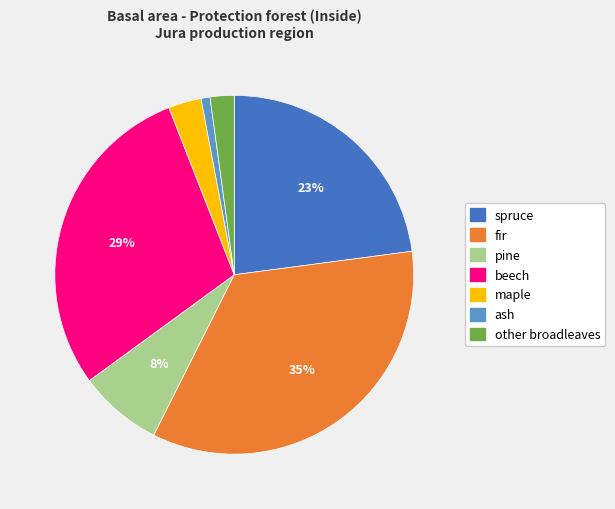

Is the sum of fir and beech greater than half?

Yes